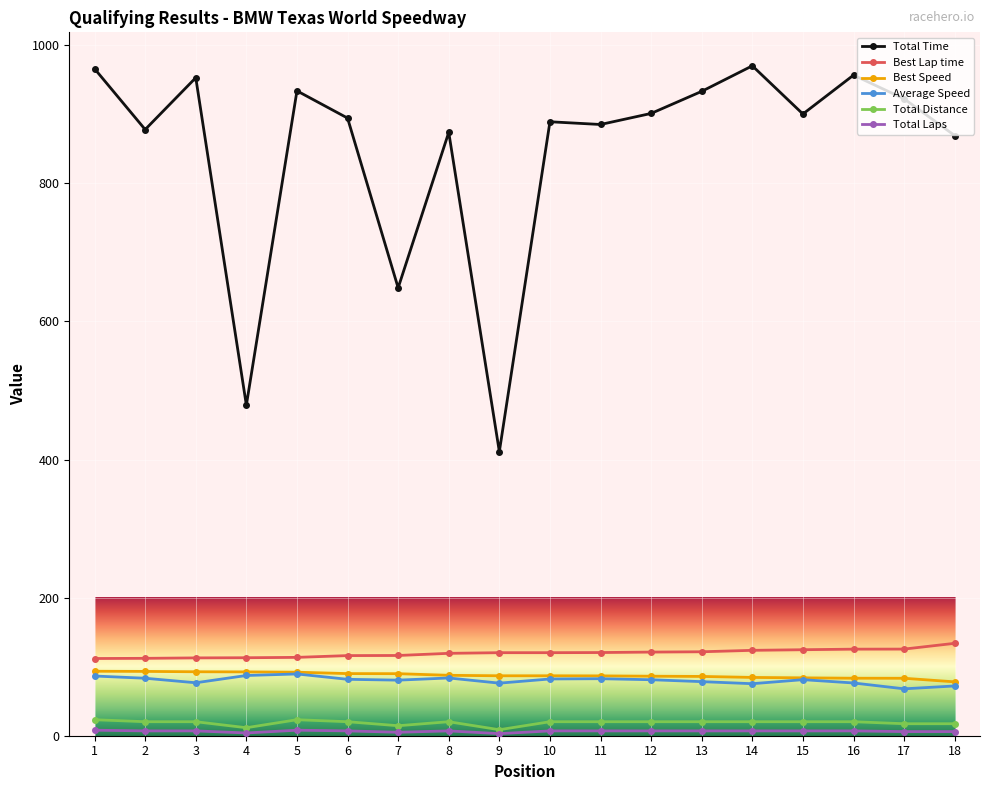

What is the maximum value shown in the chart?

970.2